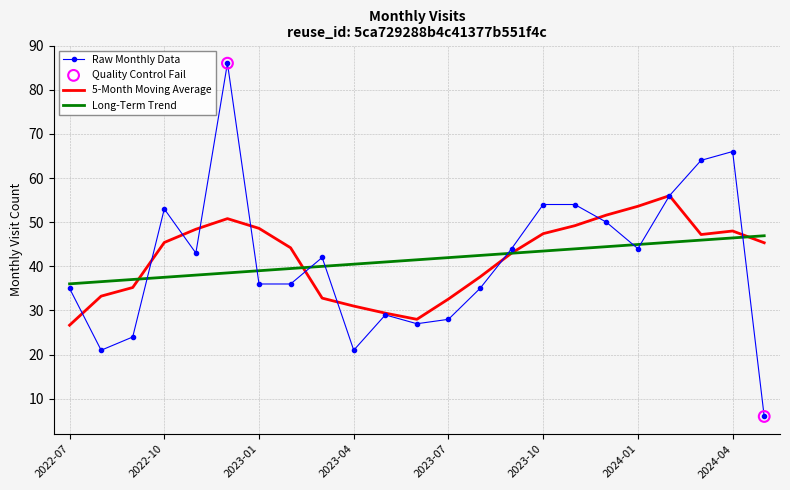

Which series has the largest range (max minus min)?

Raw Monthly Data